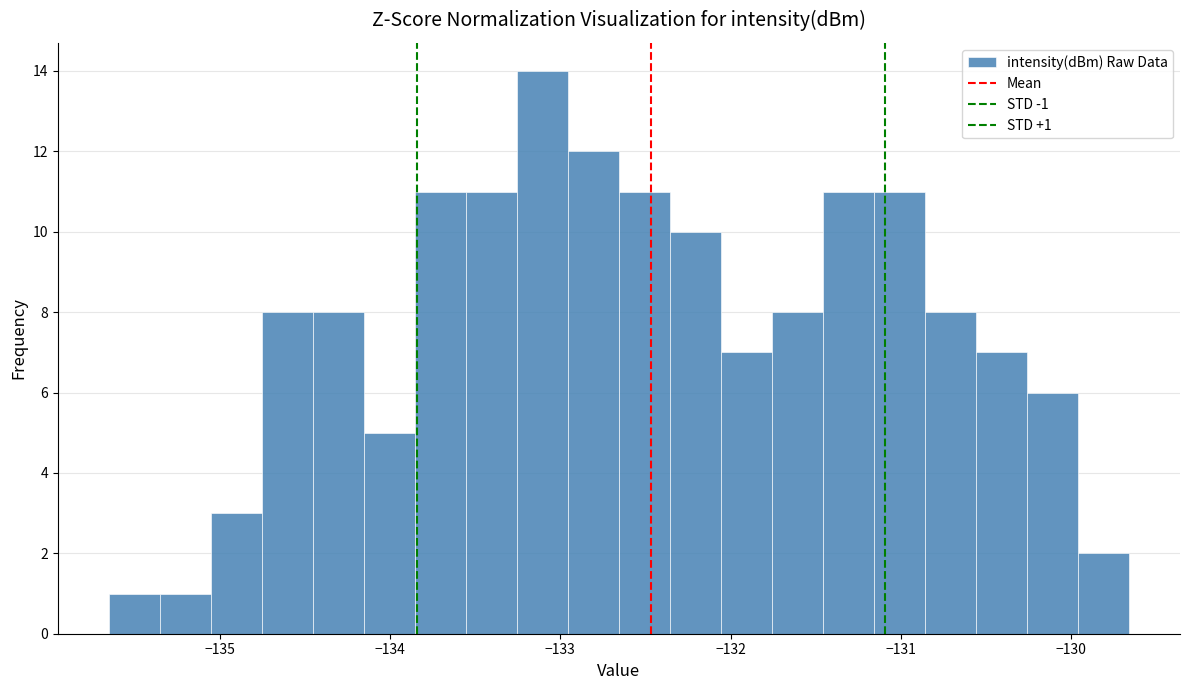

Around what value on the x-axis is the tallest bar? Give the approximate position of its centre, as read against the axis.

-133.1